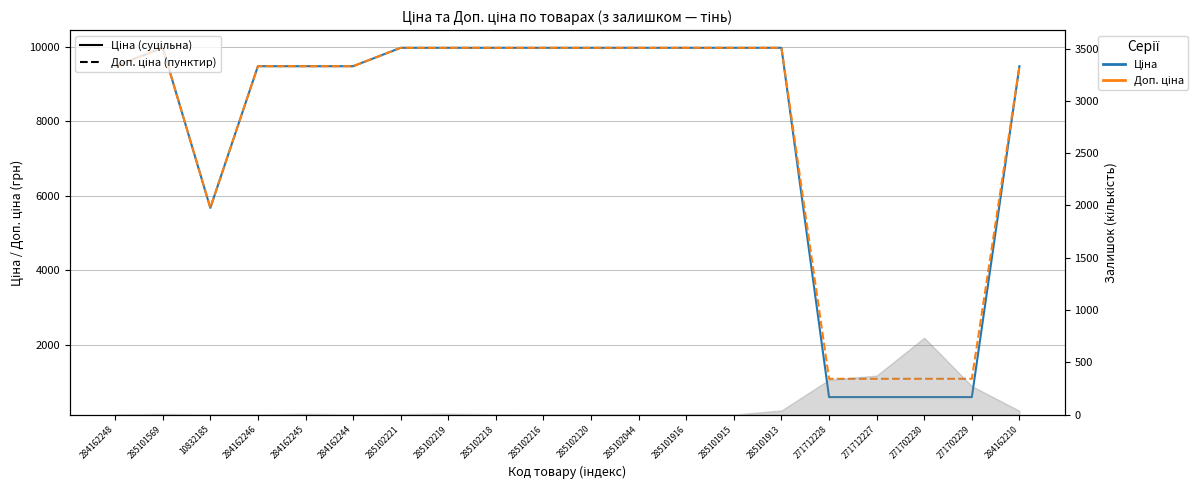

What is the average value of the Ціна series?

7759.2